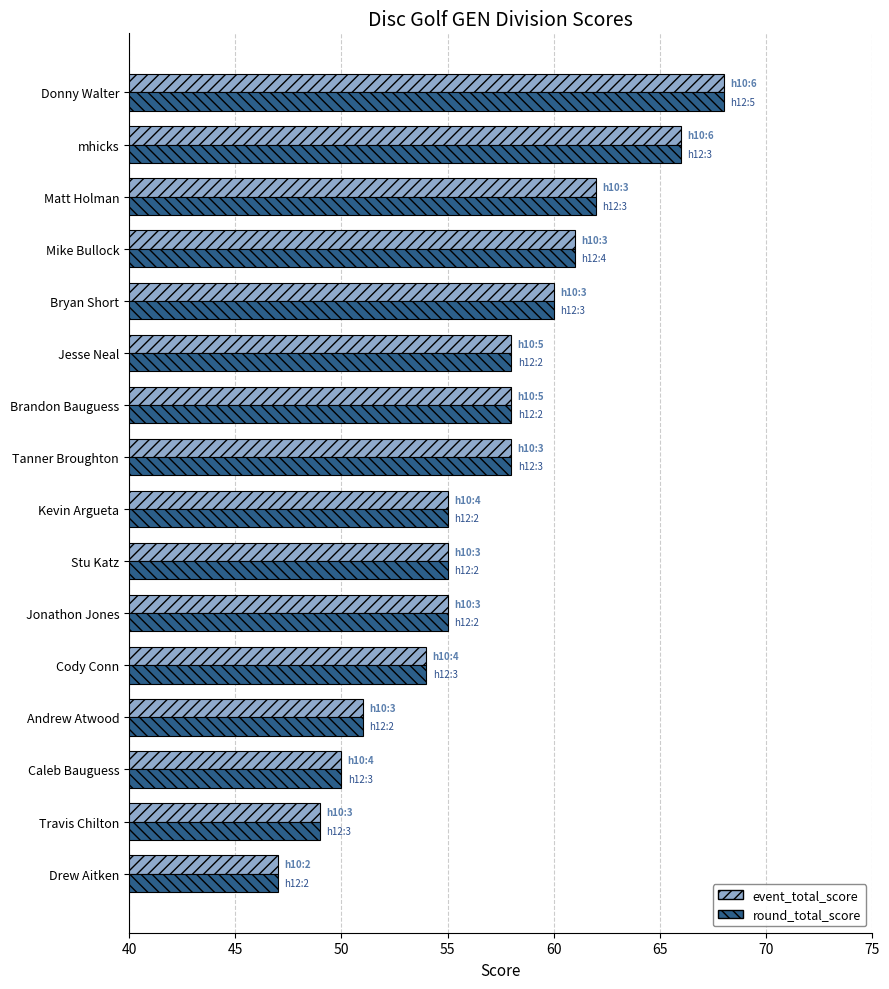

What is the approximate value of round_total_score at Drew Aitken?

47